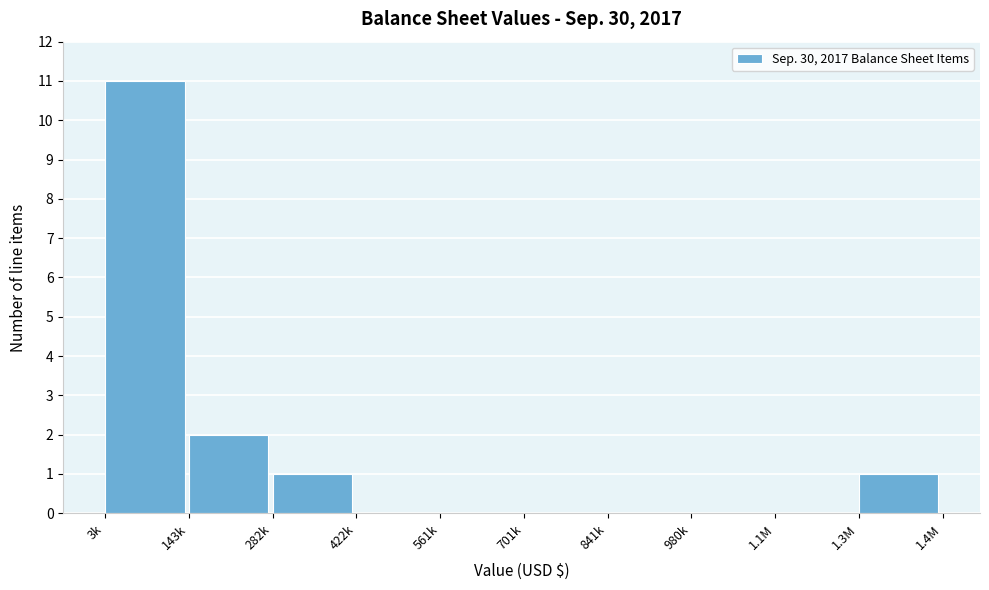

Reading left to right, extract all data points from this chart.

3k=11	143k=2	282k=1	422k=0	561k=0	701k=0	841k=0	980k=0	1.1M=0	1.3M=1